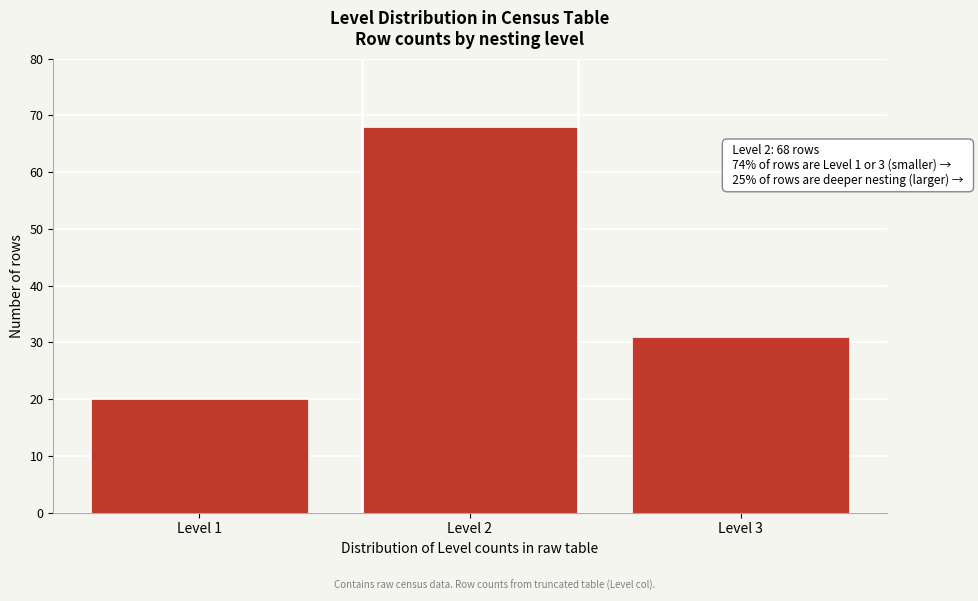

Reading left to right, extract all data points from this chart.

Level 1=20	Level 2=68	Level 3=31